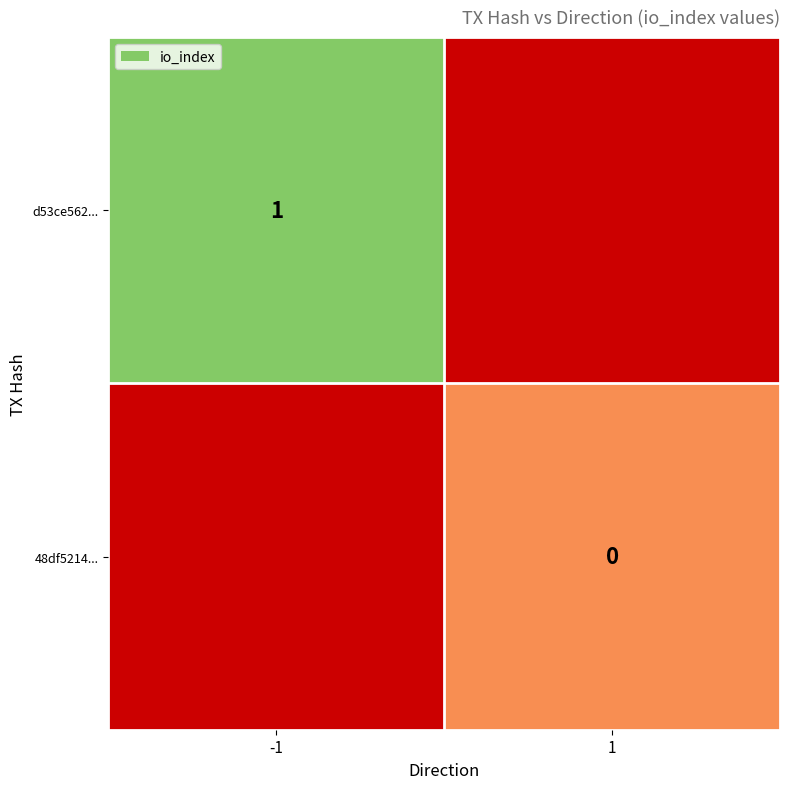

Is the value of d53ce562... at 1 greater than the value of 48df5214... at 1?

No